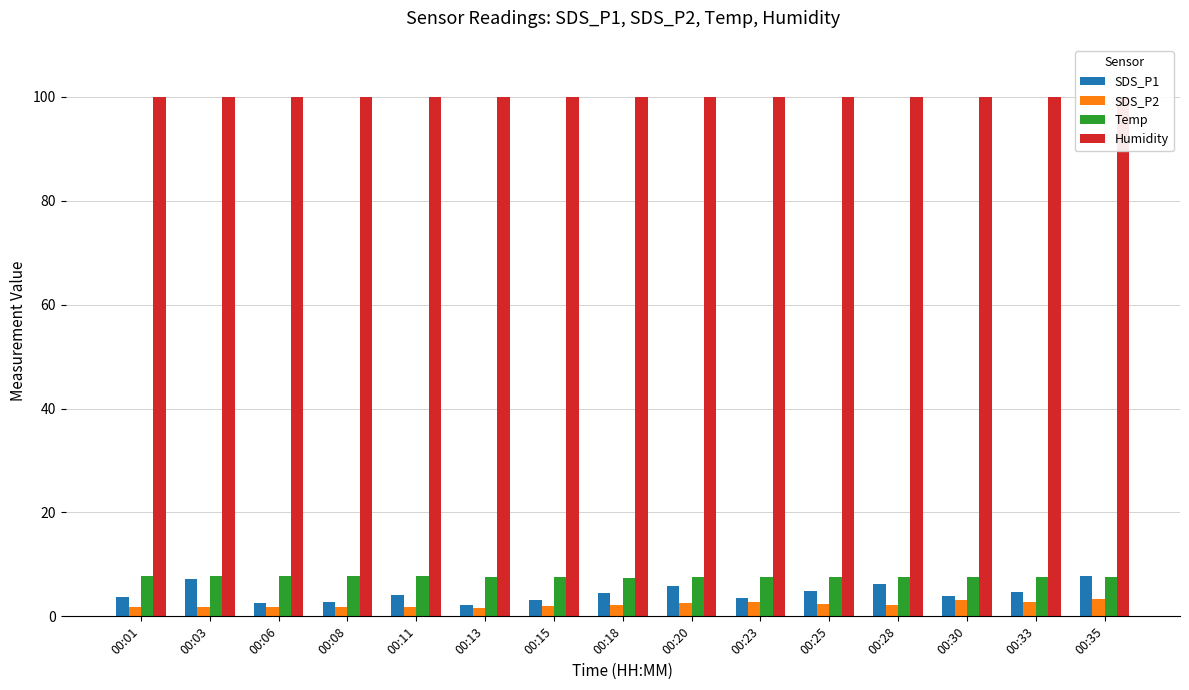

Which has a higher value, 00:18 or 00:20?

00:20